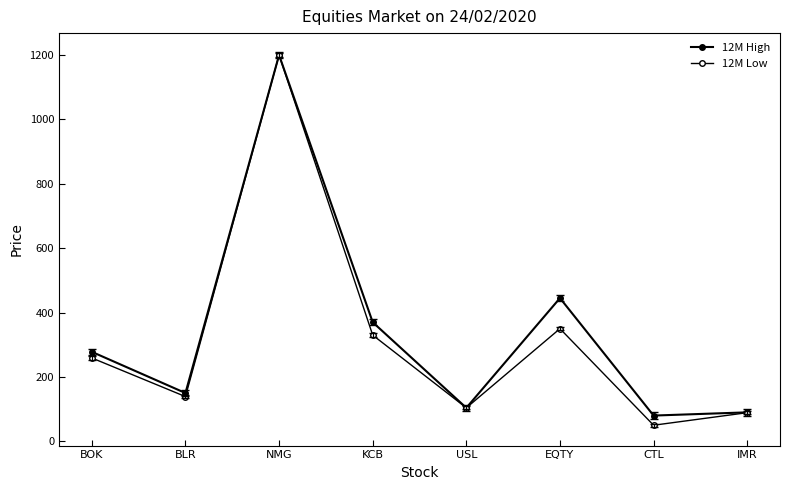

How many data points in 12M Low are less than 259?

4